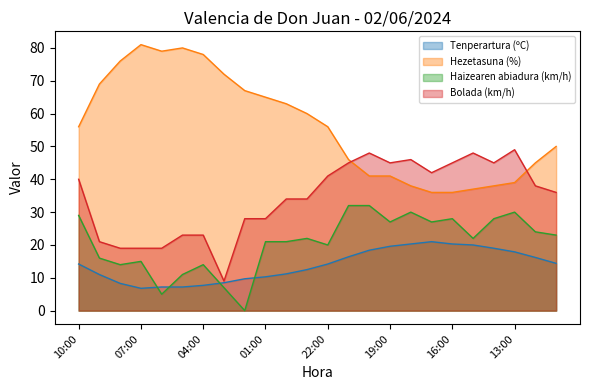

Rank the series by their maximum value, from lowest to highest.

Tenperartura (ºC), Haizearen abiadura (km/h), Bolada (km/h), Hezetasuna (%)